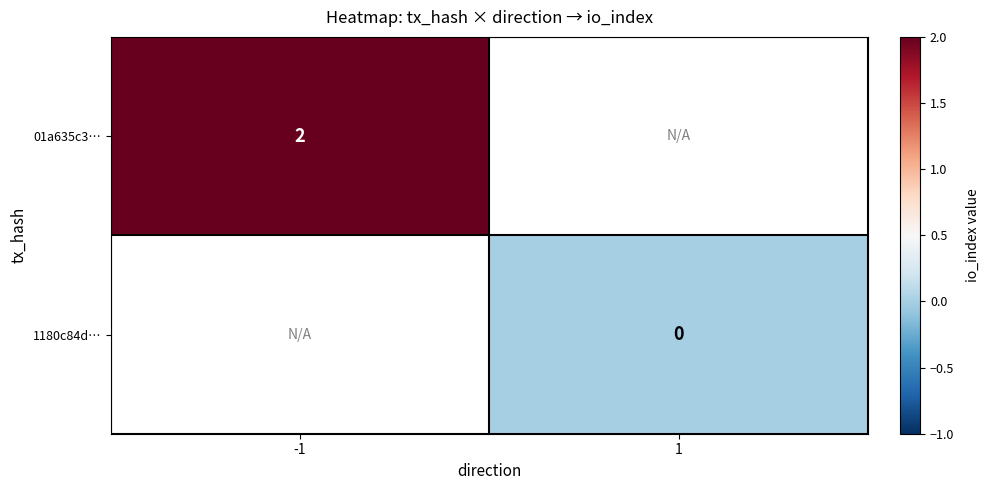

The 01a635c3… series shows 2 at -1. True or false?

True